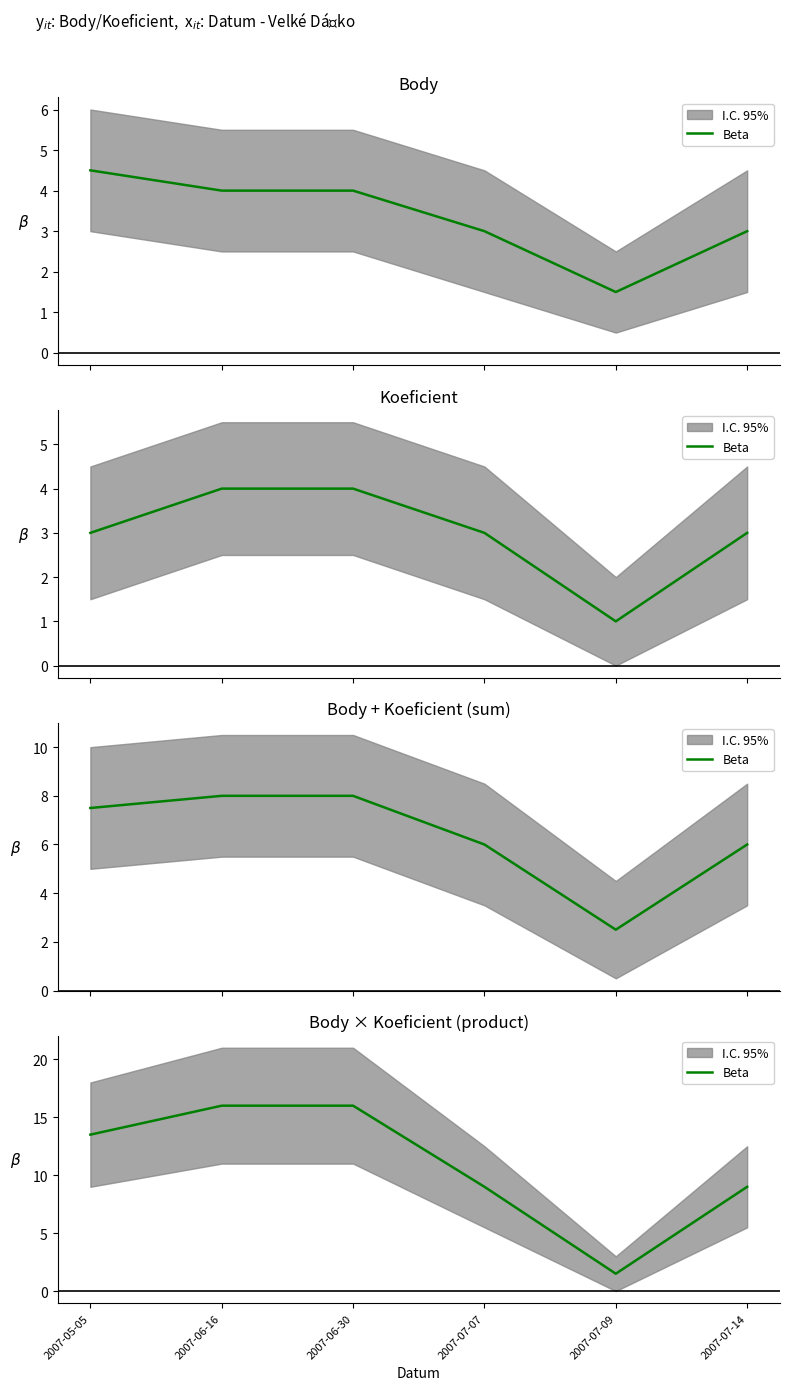

What is the smallest value displayed?

1.5